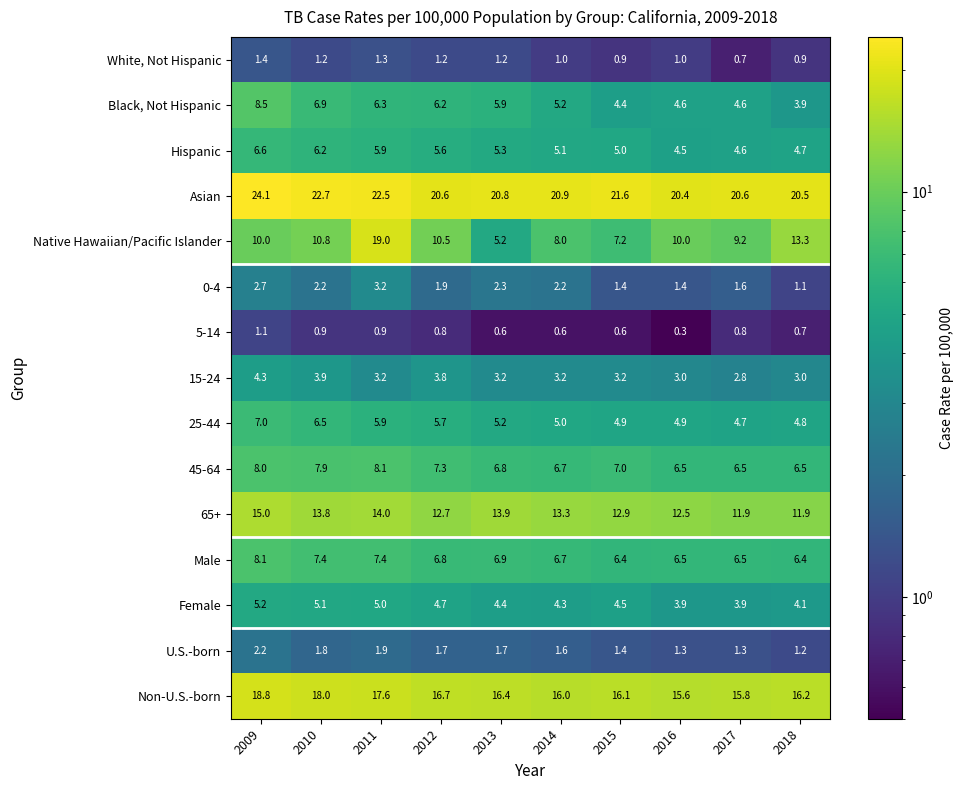

Which series has the largest total across all categories?

Asian